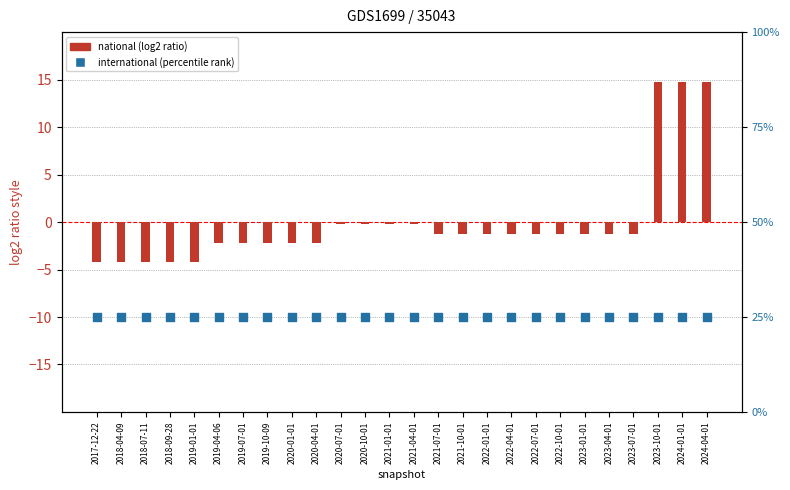

Which series contains the lowest Y value?

national (centered)